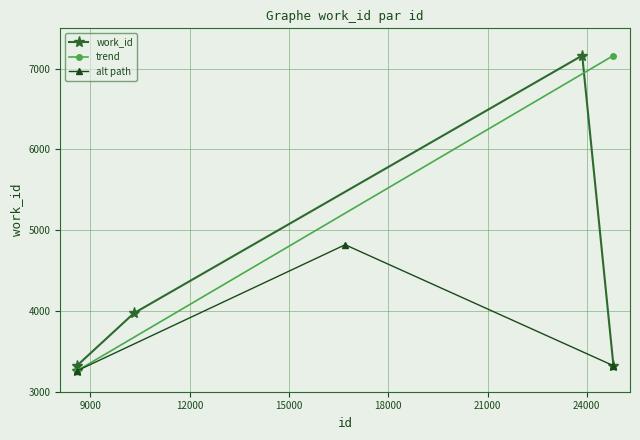

The value at 10311 is 6839. True or false?

False